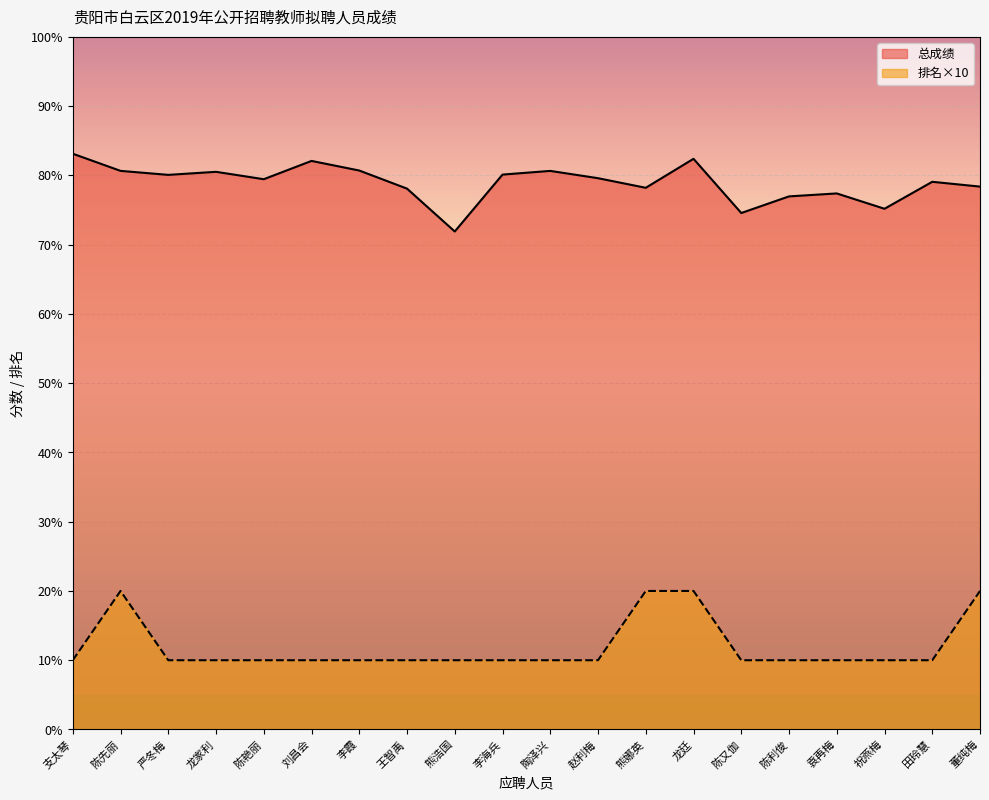

The 排名 series shows 10.0 at 陈又伽. True or false?

True